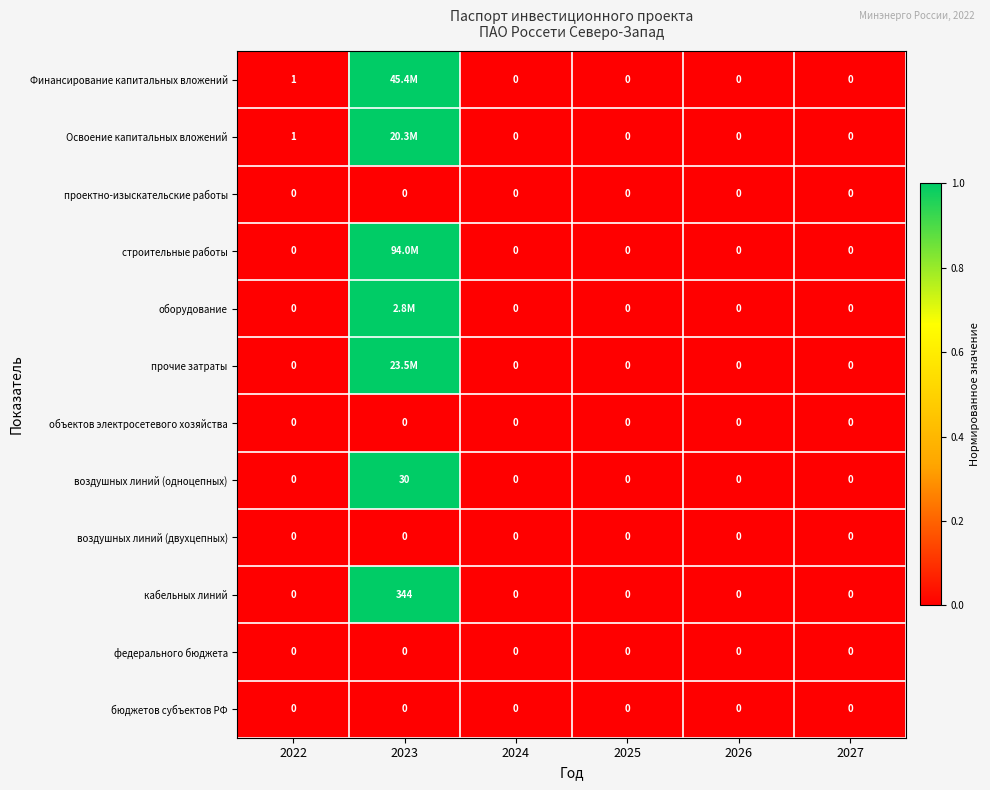

Which has a higher value, 2026 or 2024?

2026